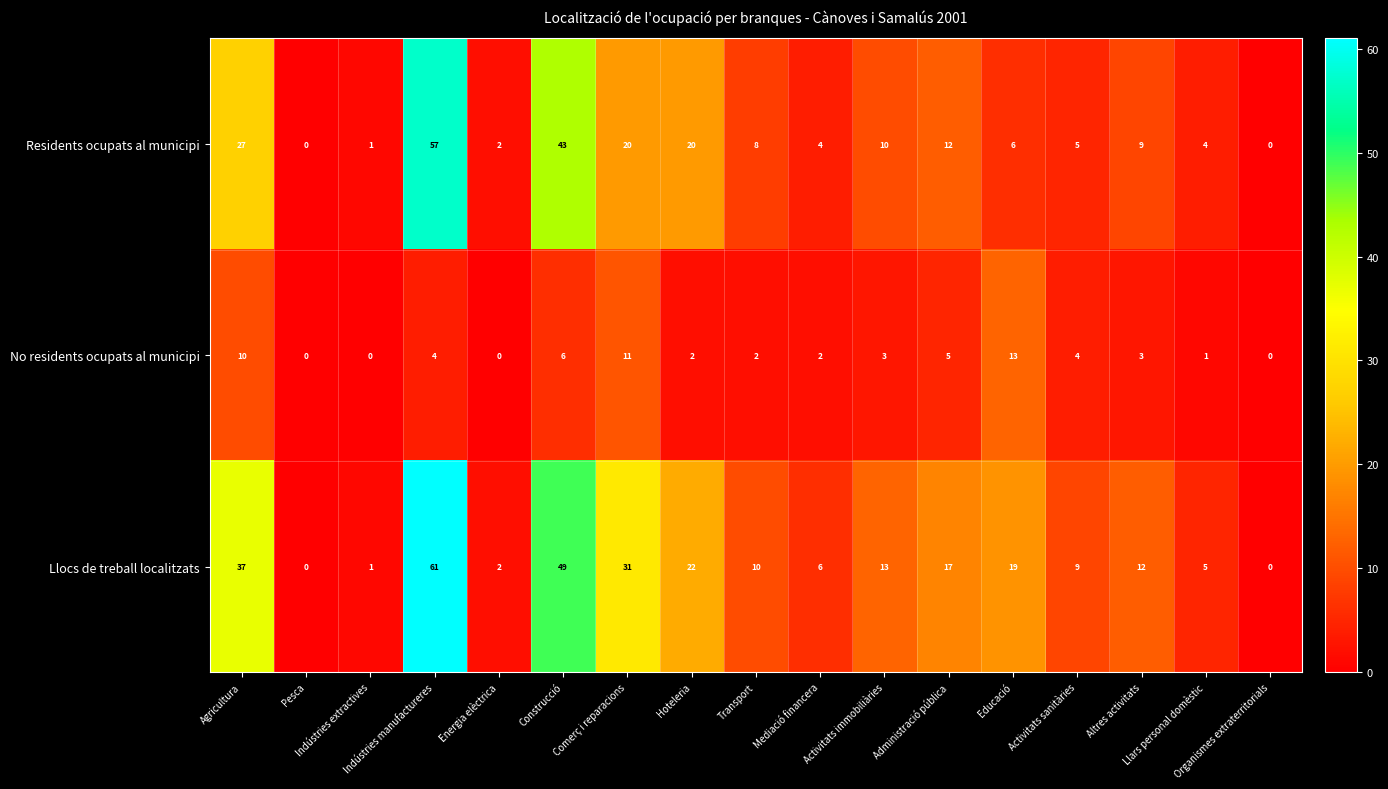

What is the difference between the maximum and minimum values in the Llocs de treball localitzats series?

61